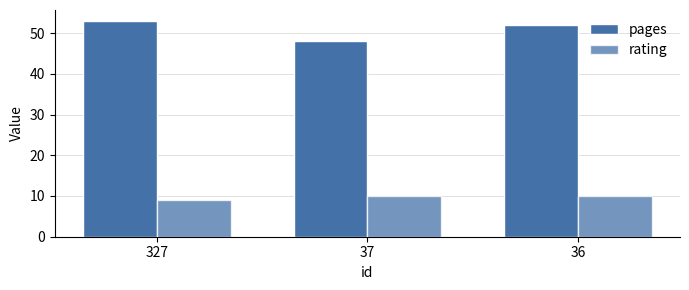

Reading left to right, transcribe all the data shown in this chart.

pages: 327=53	37=48	36=52
rating: 327=9	37=10	36=10